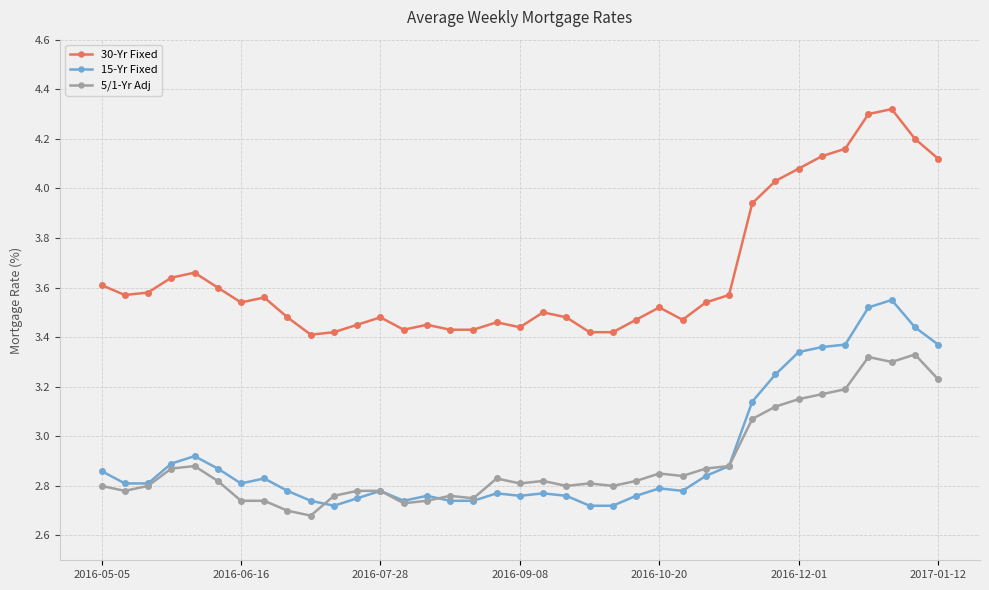

List the series in order of their peak value, lowest first.

5/1-Yr Adj, 15-Yr Fixed, 30-Yr Fixed